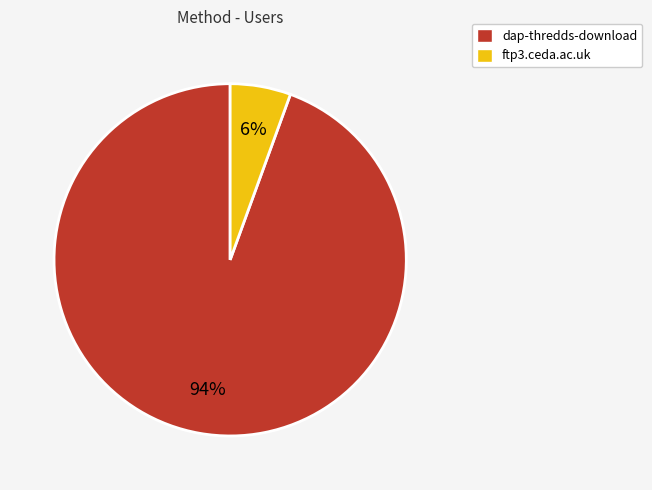

How many segments does this pie chart have?

2